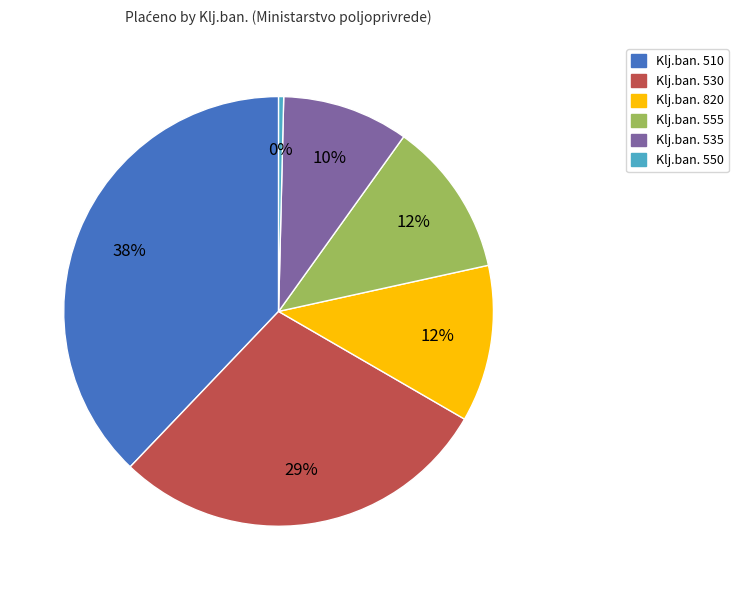

True or false: Klj.ban. 535 accounts for 10% of the total.

True